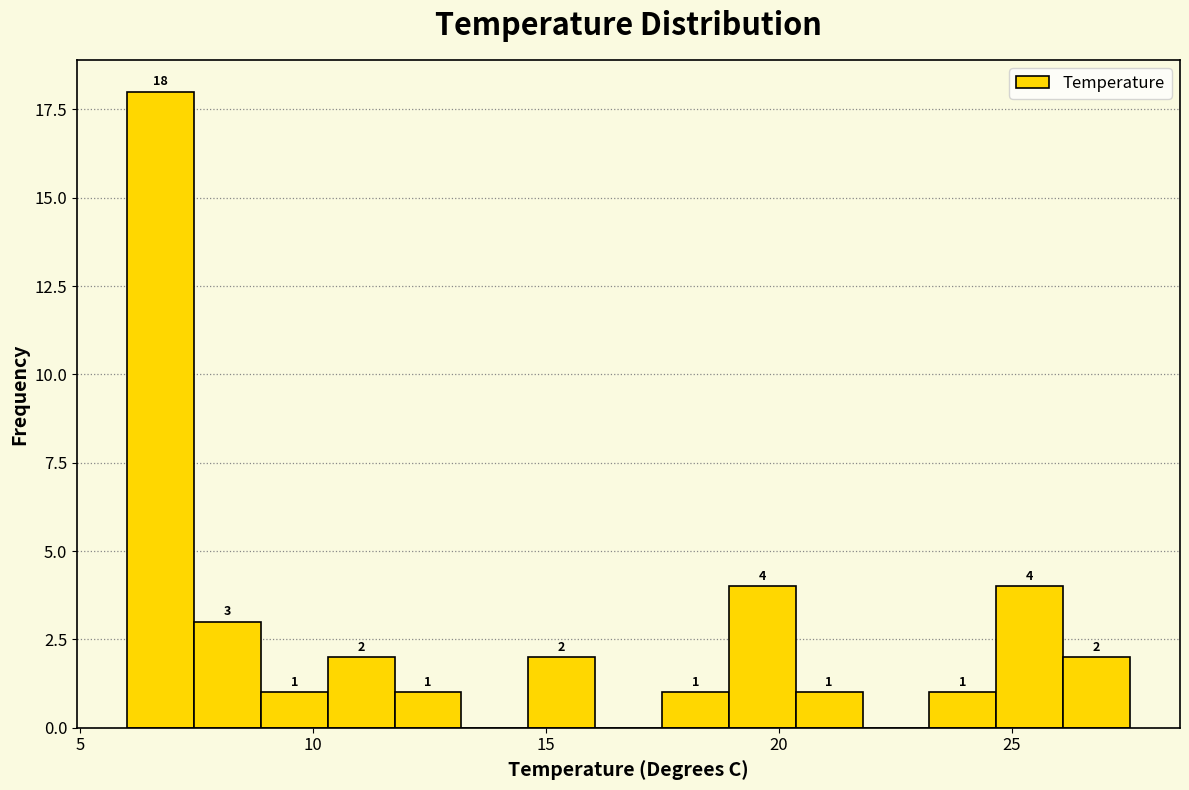

Read against the x-axis, roughly where is the centre of the tallest bar?

6.5